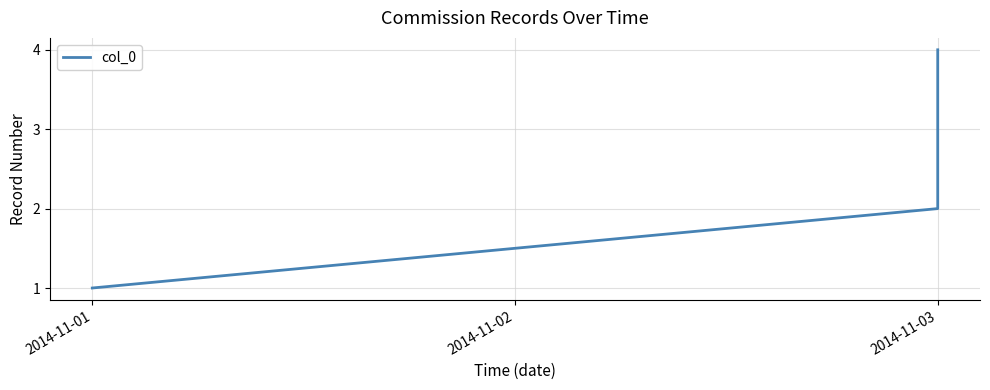

Does the chart have visible grid lines?

Yes